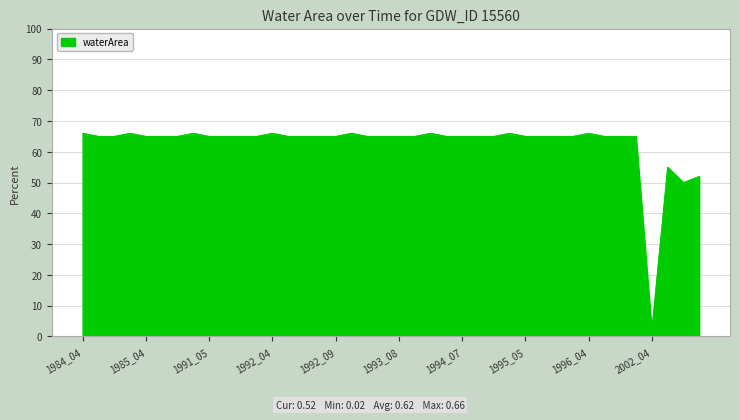

Does the chart have visible grid lines?

Yes